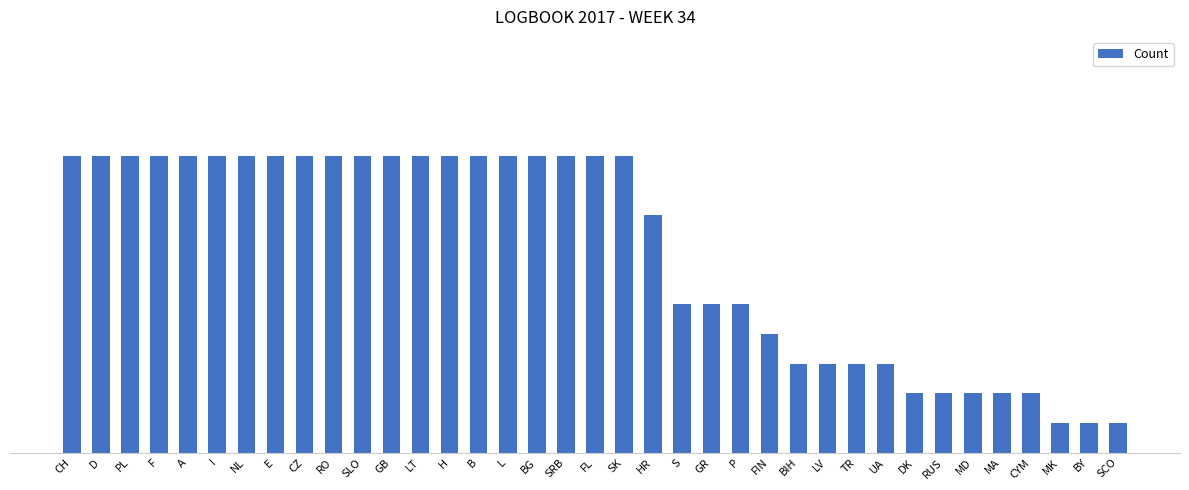

Does the chart contain any negative values?

No